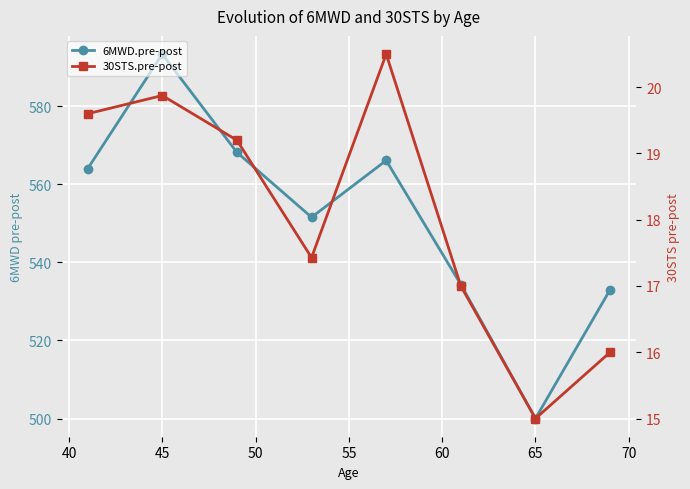

What is the value of the 6MWD.pre-post point at the 2nd from the left?

593.4